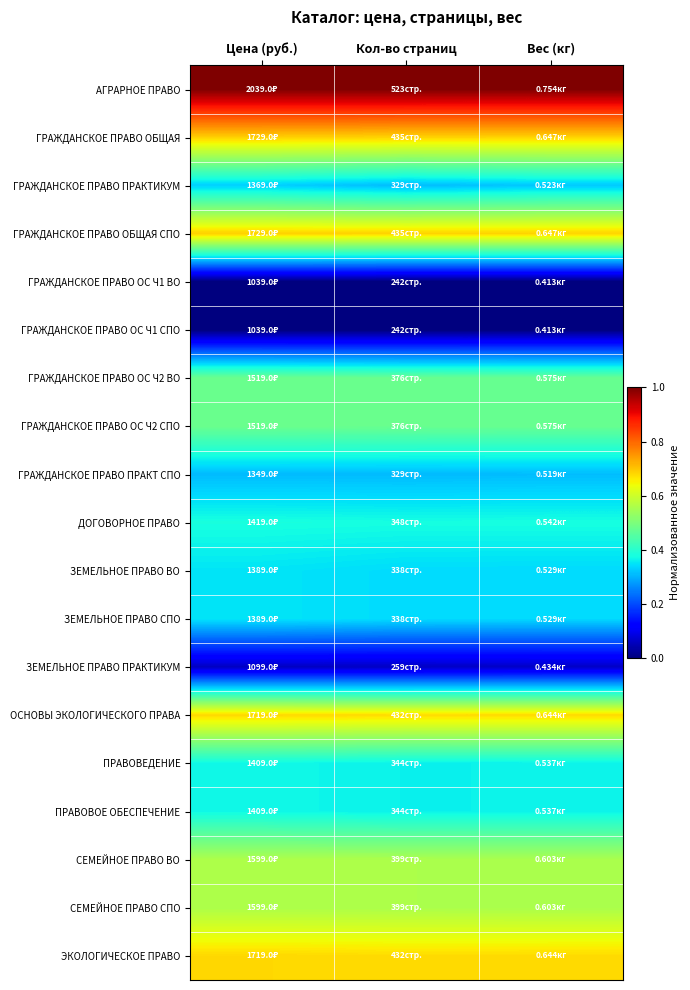

What is the spread (max minus min) of values at Кол-во страниц?

1.0